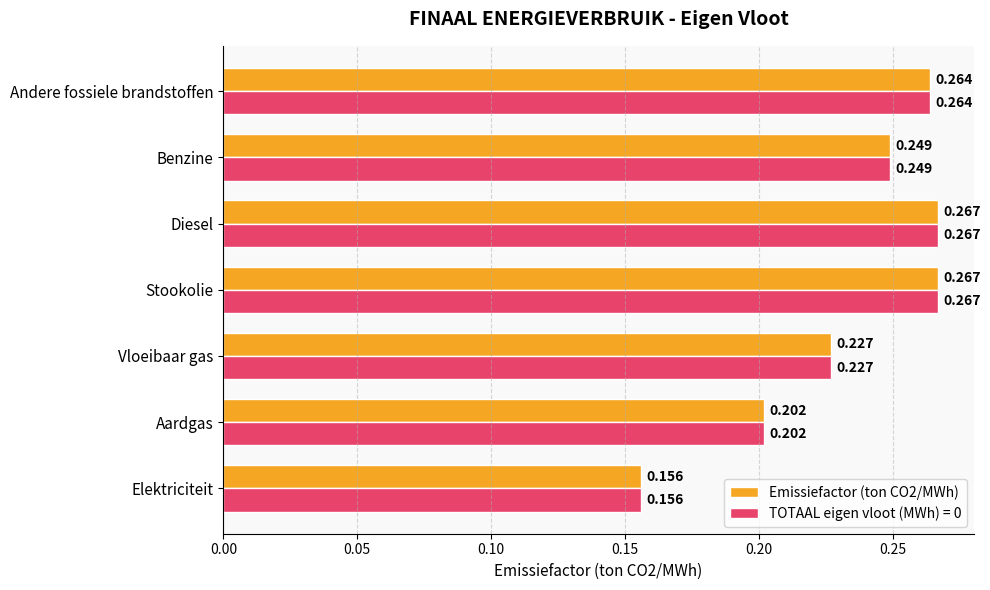

Count the number of data series in this chart.

2